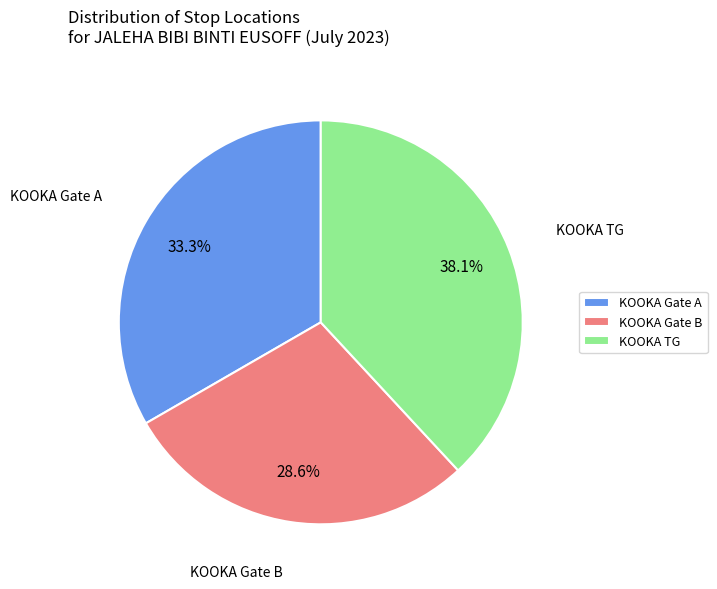

Which has a higher value, KOOKA Gate B or KOOKA Gate A?

KOOKA Gate A